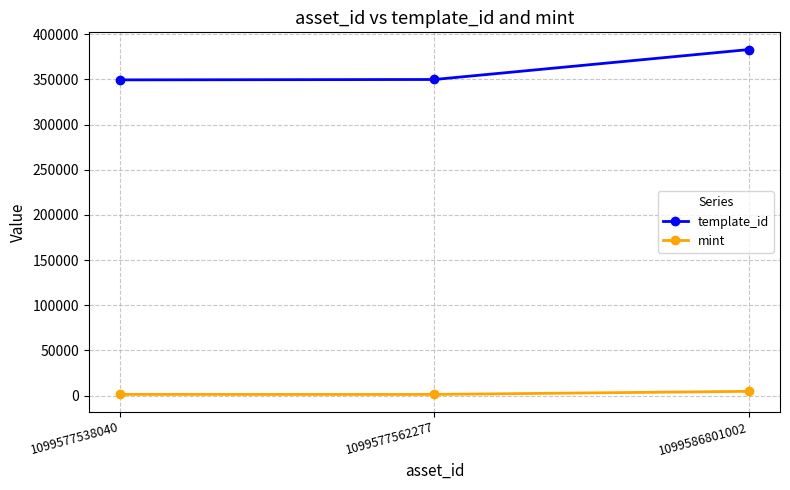

Rank the series at 1099577562277 from highest to lowest value.

template_id, mint